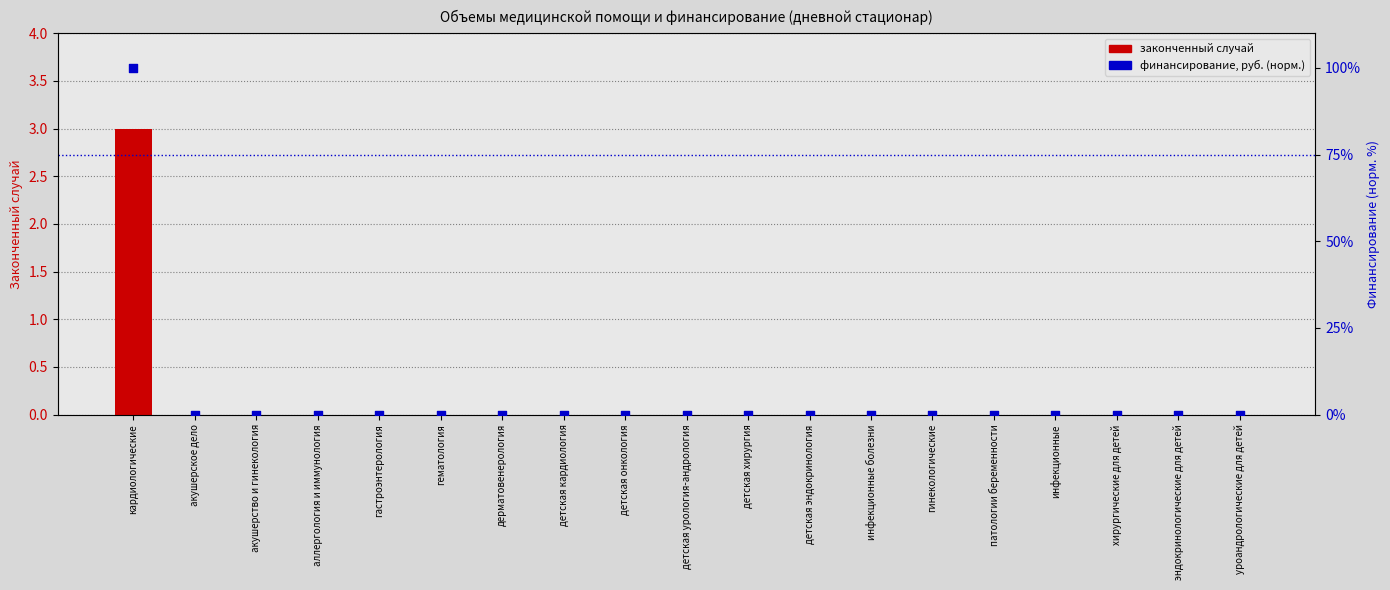

Is the value of законченный случай at уроандрологические для детей greater than the value of финансирование, руб. (норм.) at детская урология-андрология?

No